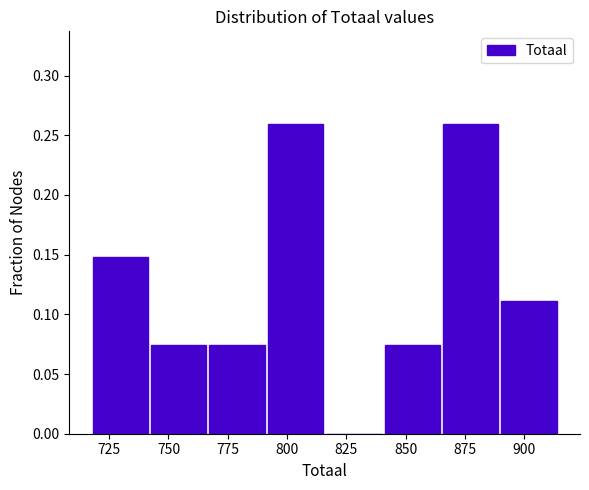

Reading left to right, transcribe this chart: for each bar, give the range it covers on the x-axis and its height. Neither the bar edges nor the heights are printed on the chart, so give them approximately, as read against the axes.

720 to 745: 0.150
745 to 765: 0.075
765 to 790: 0.075
790 to 815: 0.260
815 to 840: 0
840 to 865: 0.075
865 to 890: 0.260
890 to 915: 0.110